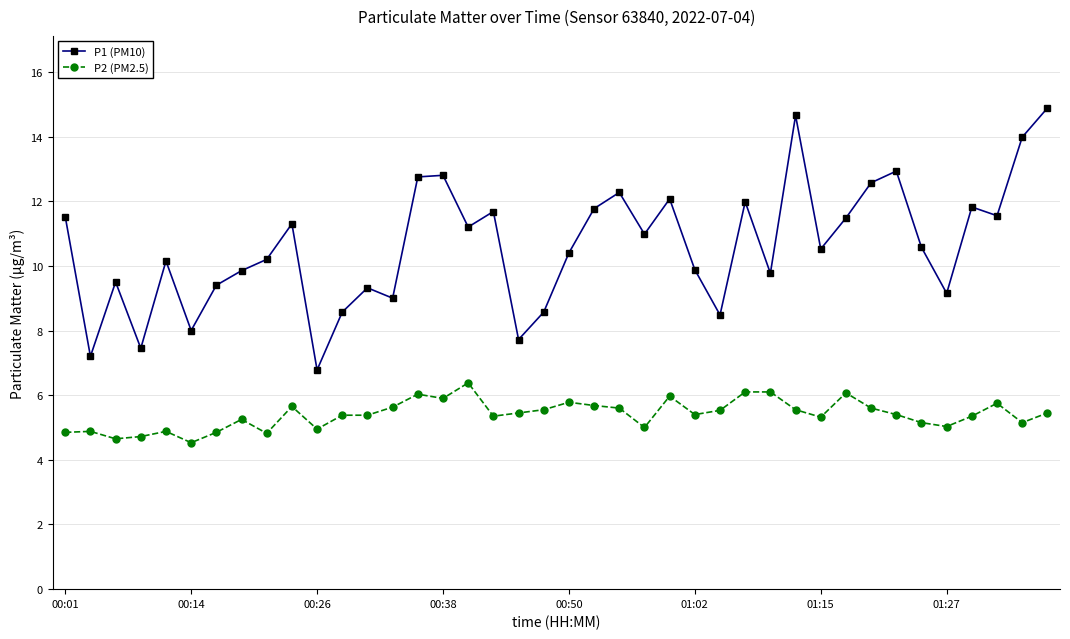

True or false: P1 (PM10) and P2 (PM2.5) intersect in this chart.

False